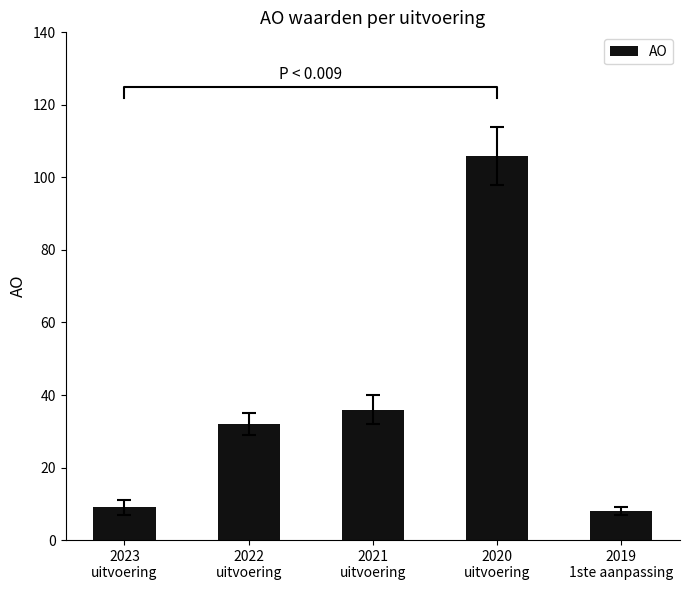

Reading left to right, transcribe all the data shown in this chart.

9	32	36	106	8